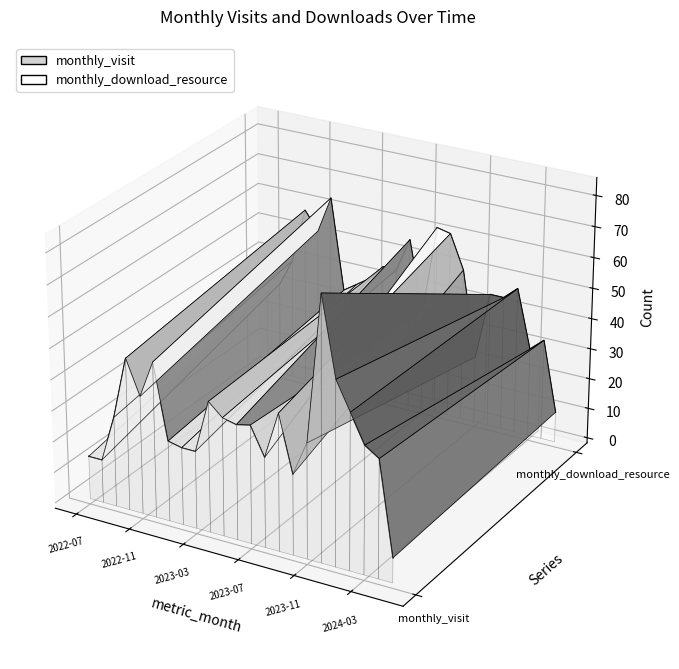

At which category does monthly_visit_line reach its first local valley?

2022-11